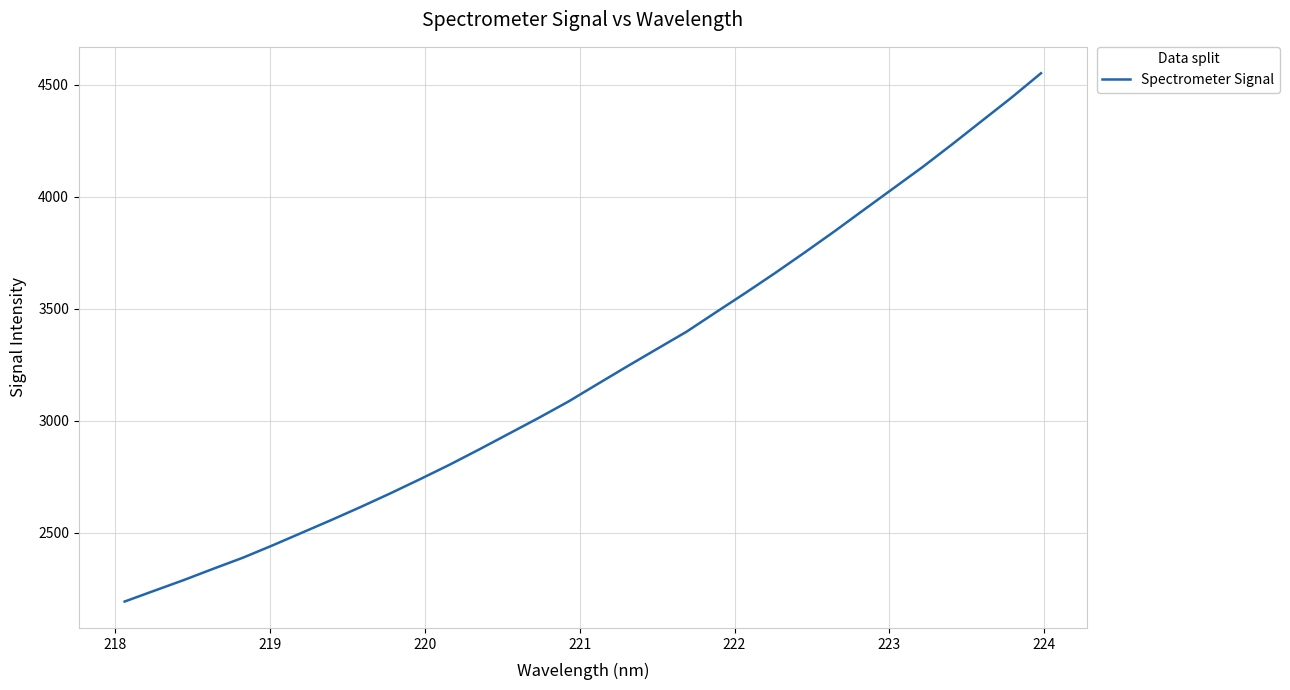

What is the minimum value shown in the chart?

2193.4